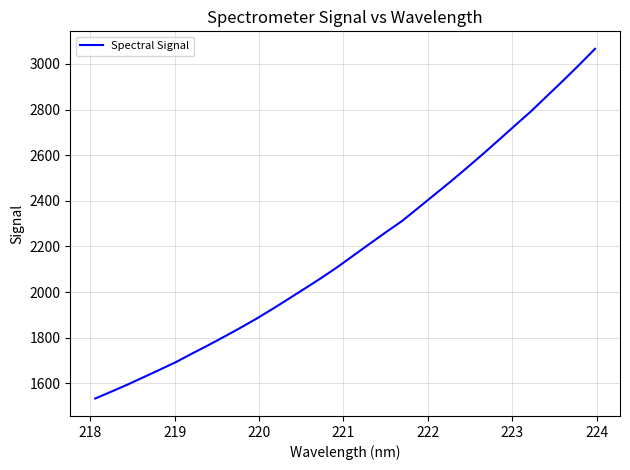

What is the difference between the maximum and minimum values?

1533.0